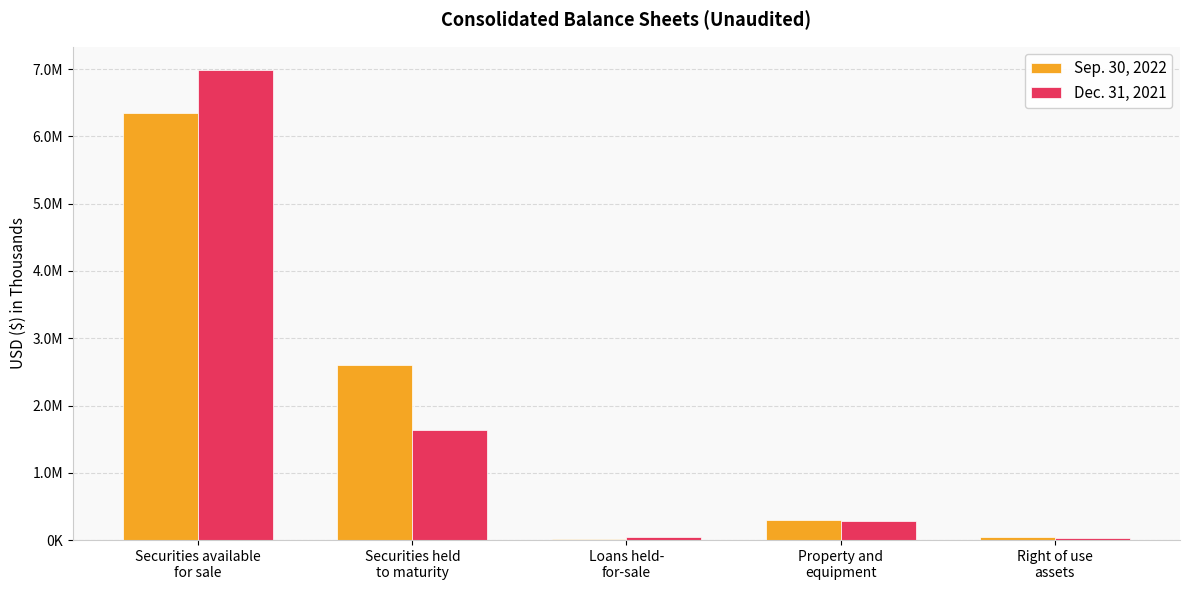

What is the difference between the maximum and second lowest values in the Dec. 31, 2021 series?

6943508